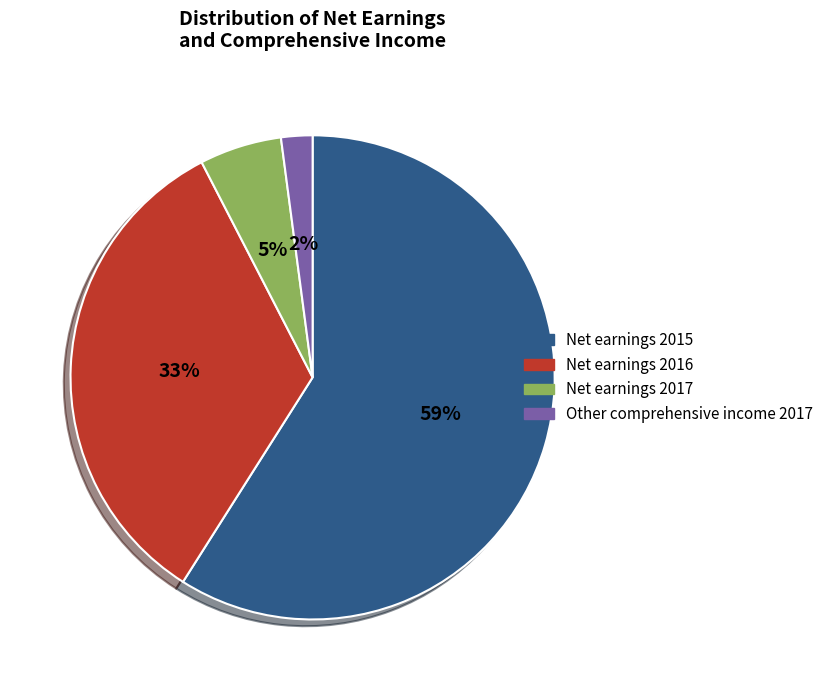

Which slice is the smallest?

Other comprehensive income 2017